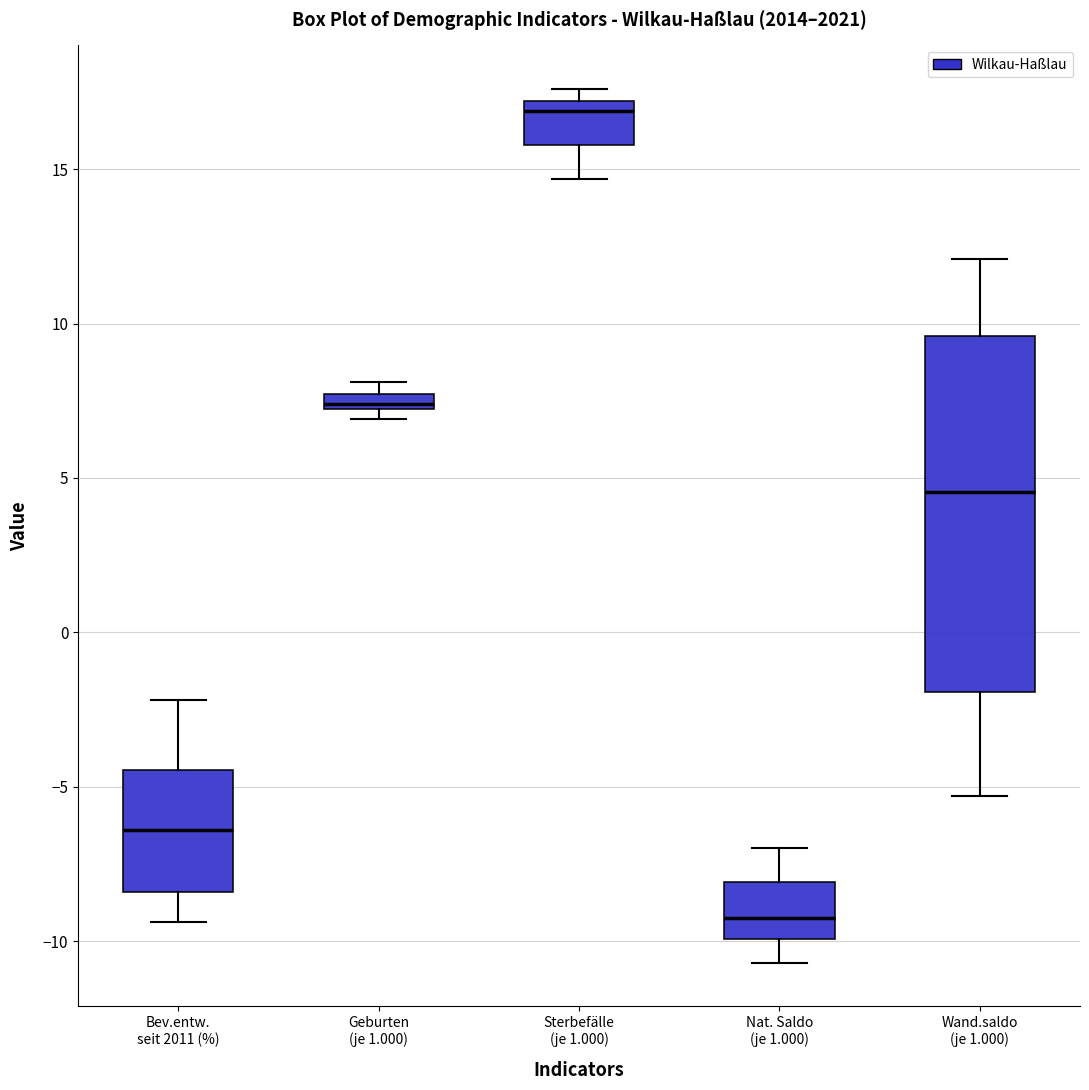

Where does the median line of the box for Bev.entw. seit 2011 (%) sit on the y-axis? The values are not printed on the chart, so give them approximately, as read against the axis.

-6.5